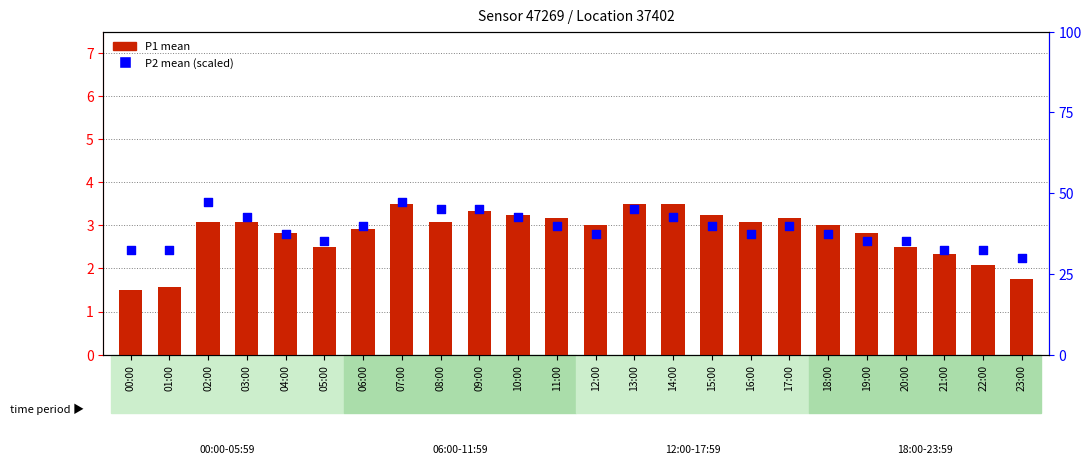

At how many categories does at least one series exceed 5?

24